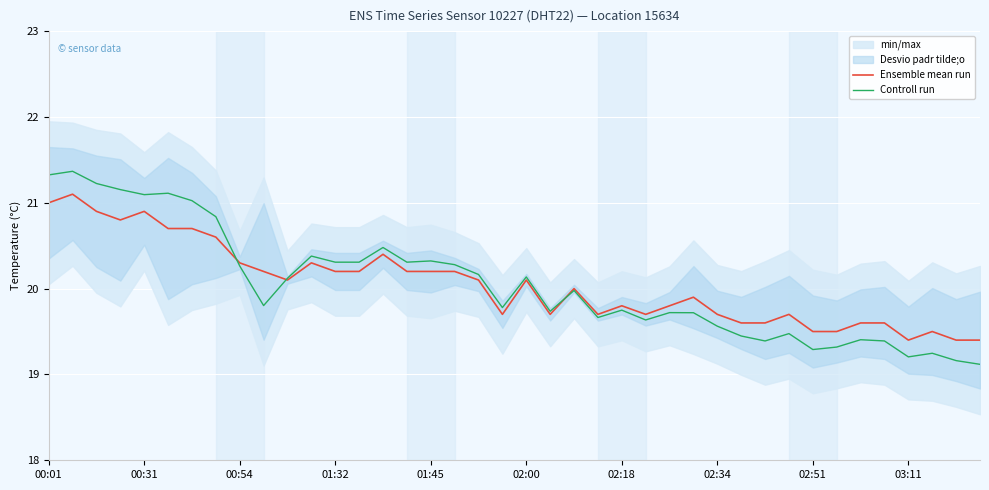

What position from the left is 27?

28